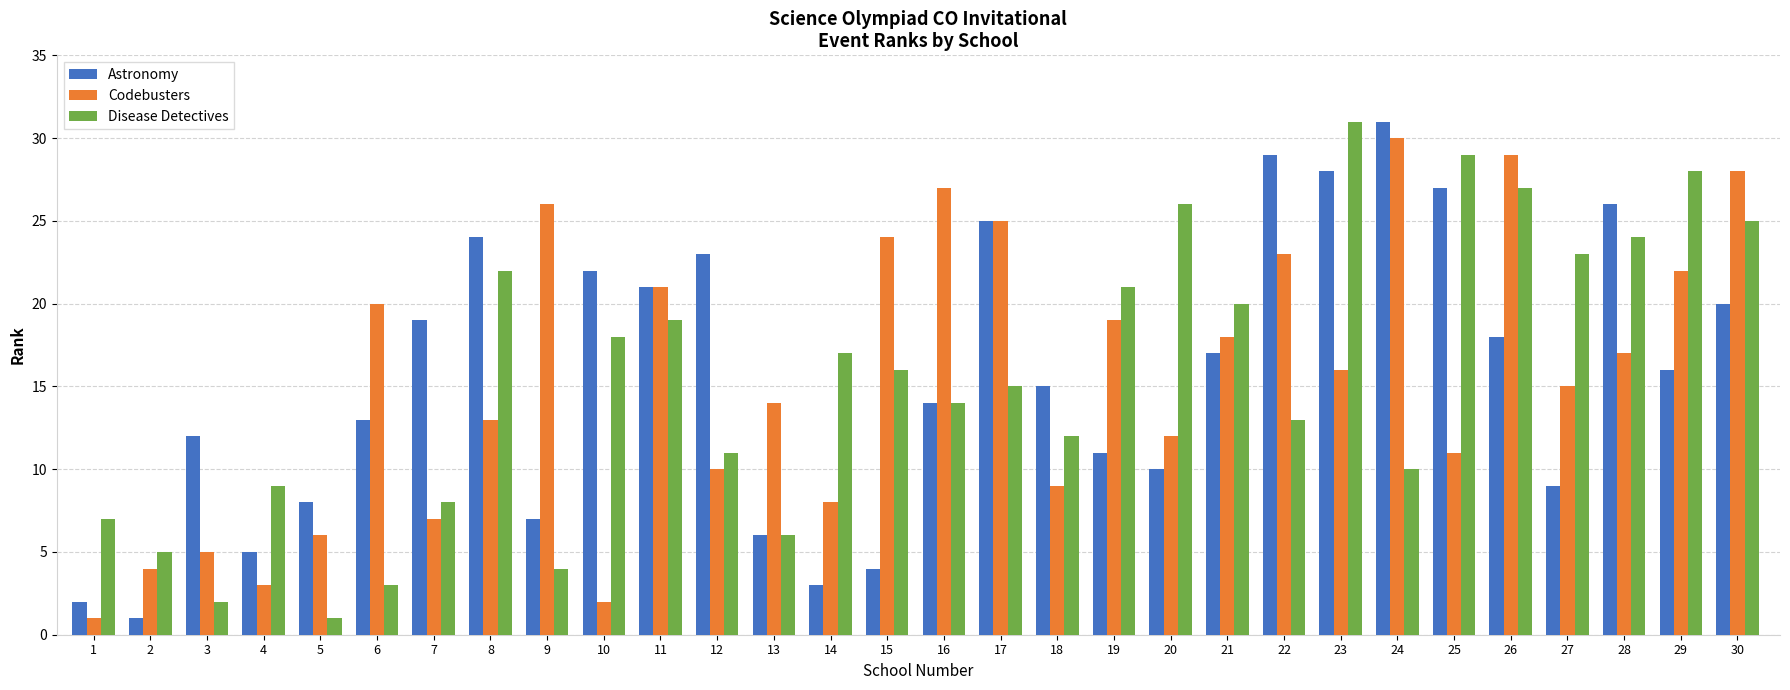

The value of Codebusters at 28 is 17. True or false?

True